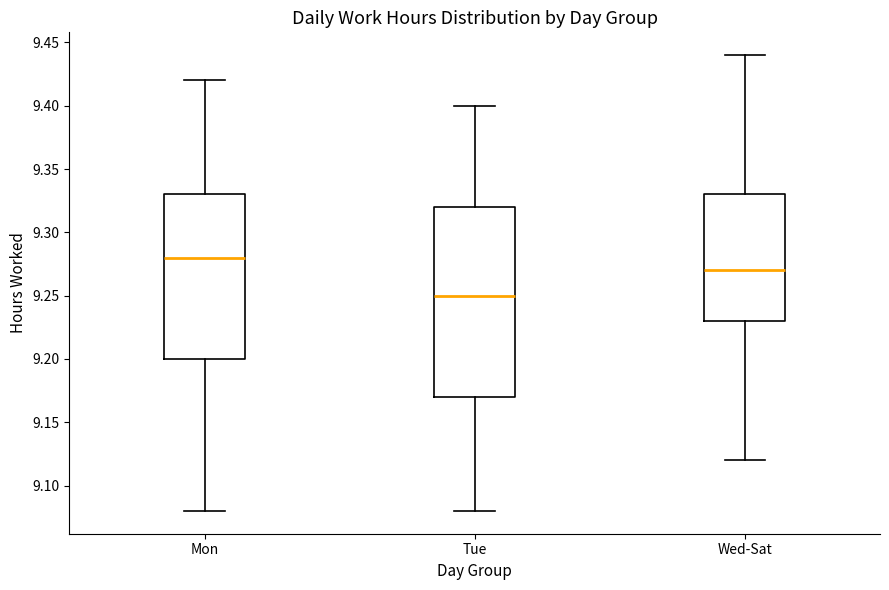

Reading left to right, read every box against the y-axis: the position of its median line, the range the box covers, and the ends of its whiskers. The values are not printed on the chart, so give them approximately, as read against the axis.

Mon: median 9.28, box 9.20 to 9.33, whiskers 9.08 to 9.42
Tue: median 9.25, box 9.17 to 9.32, whiskers 9.08 to 9.40
Wed-Sat: median 9.27, box 9.23 to 9.33, whiskers 9.12 to 9.44